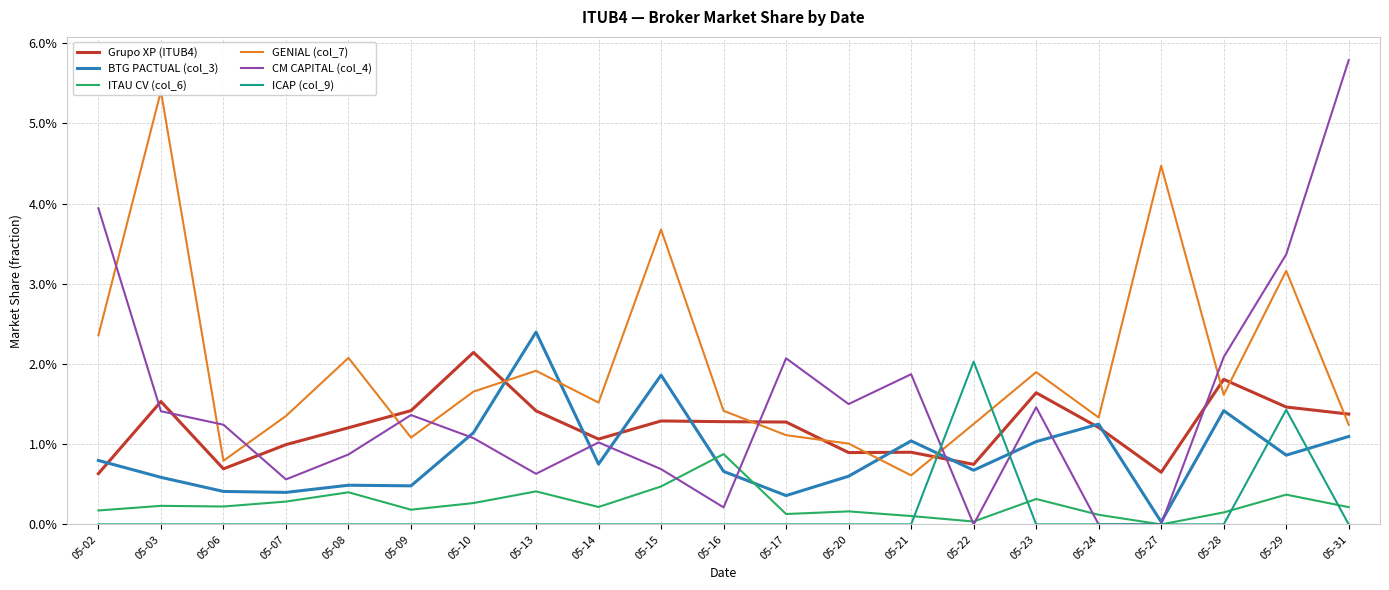

Which series has the largest total across all categories?

GENIAL (col_7)